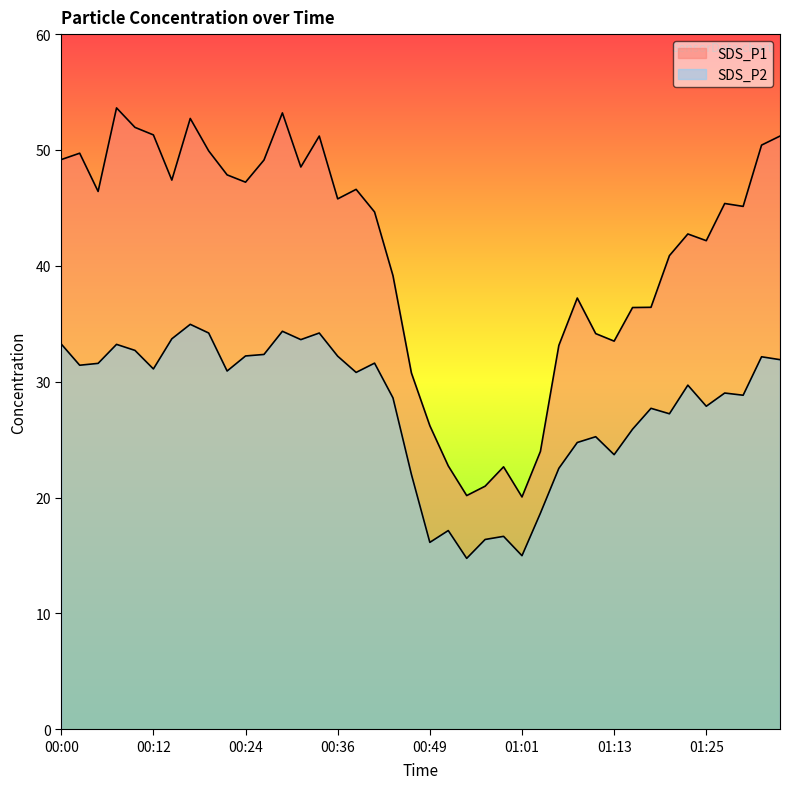

What is the difference between the second highest and minimum values in the SDS_P1 series?

33.2